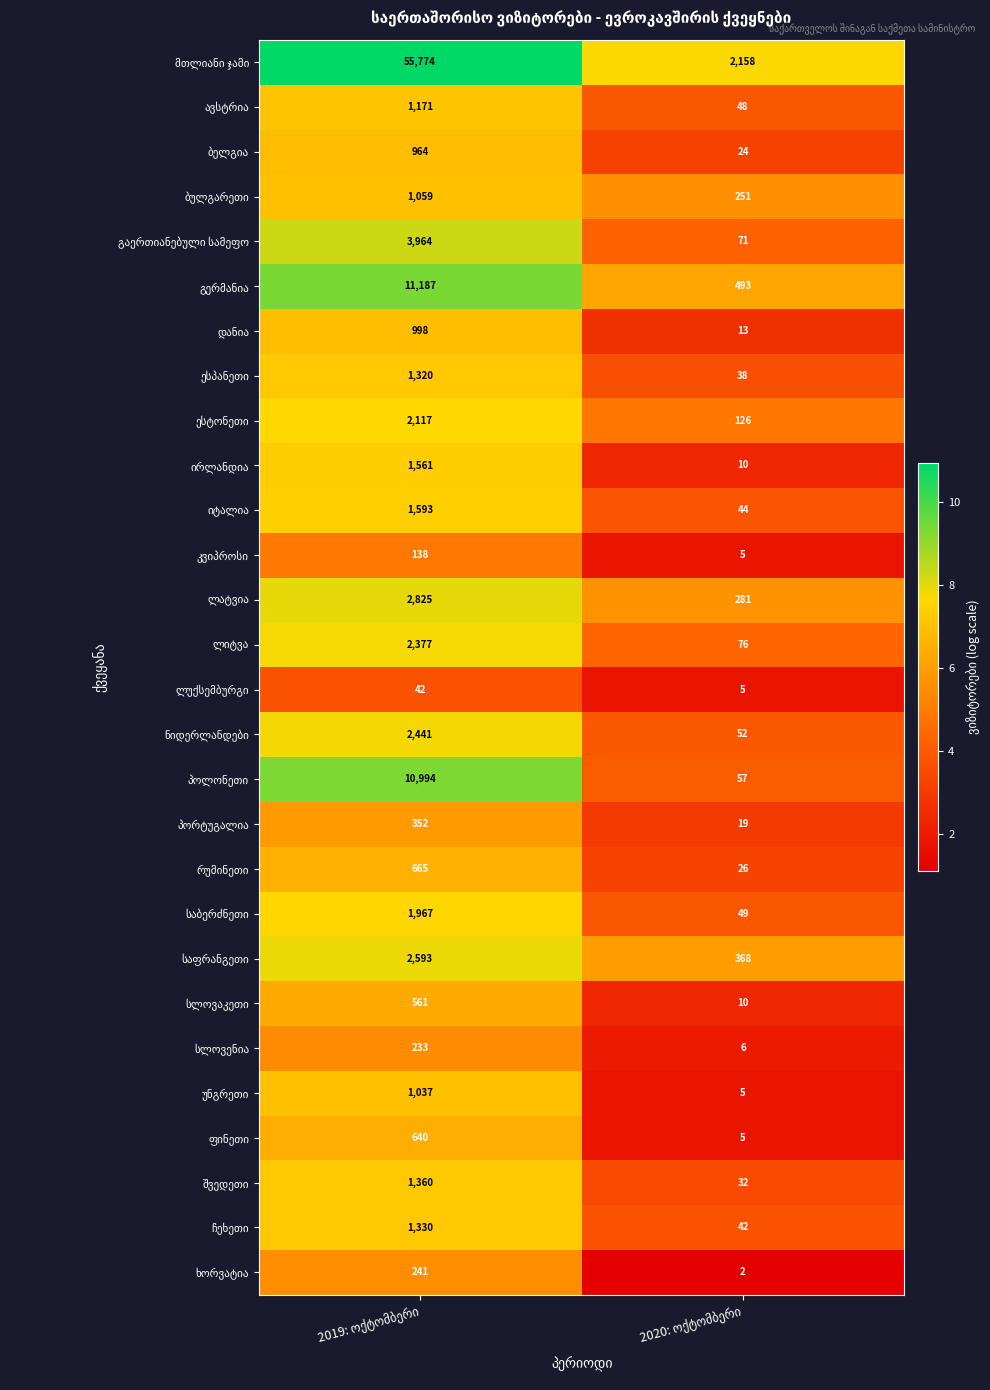

What is the maximum value shown in the chart?

55774